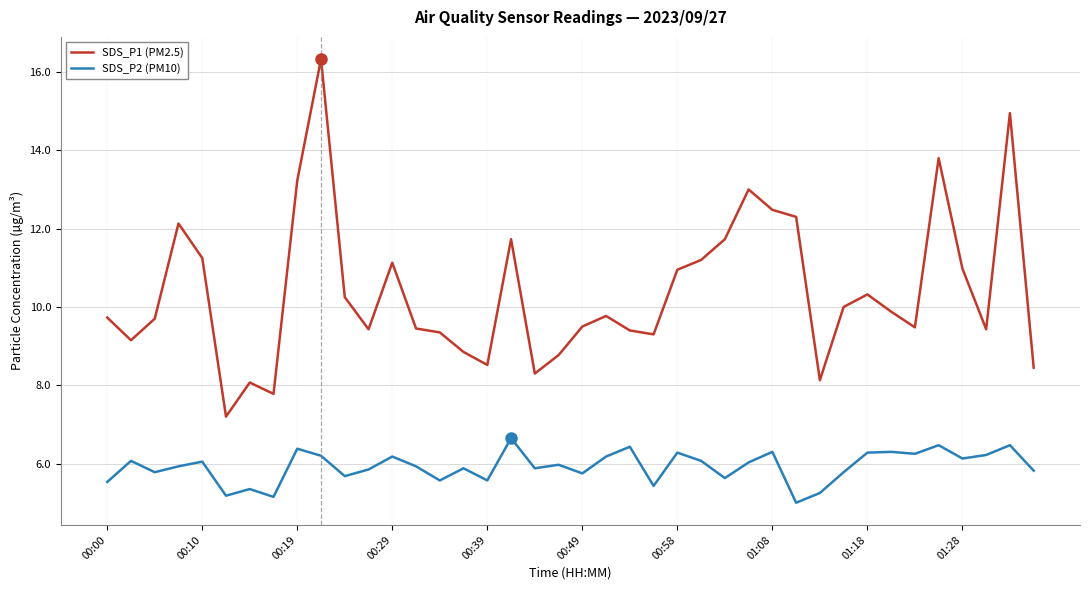

What is the minimum value shown in the chart?

5.0